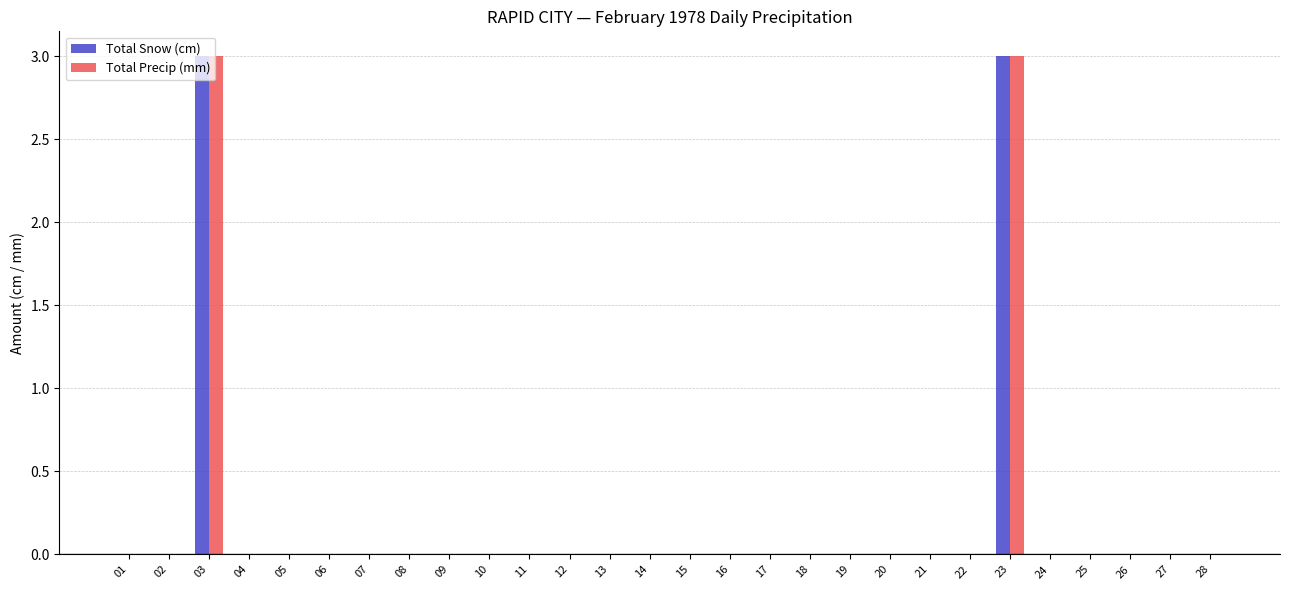

The value of Total Snow (cm) at 17 is 0. True or false?

True